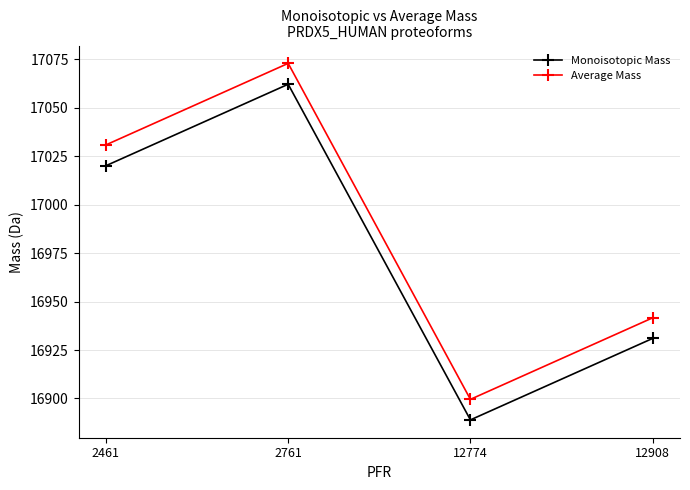

At 12908, list the series in order from smallest to largest.

Monoisotopic Mass, Average Mass